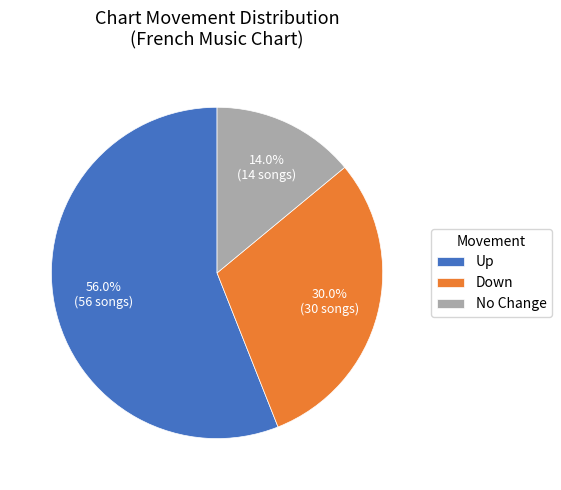

Does Up account for over 50% of the chart?

Yes